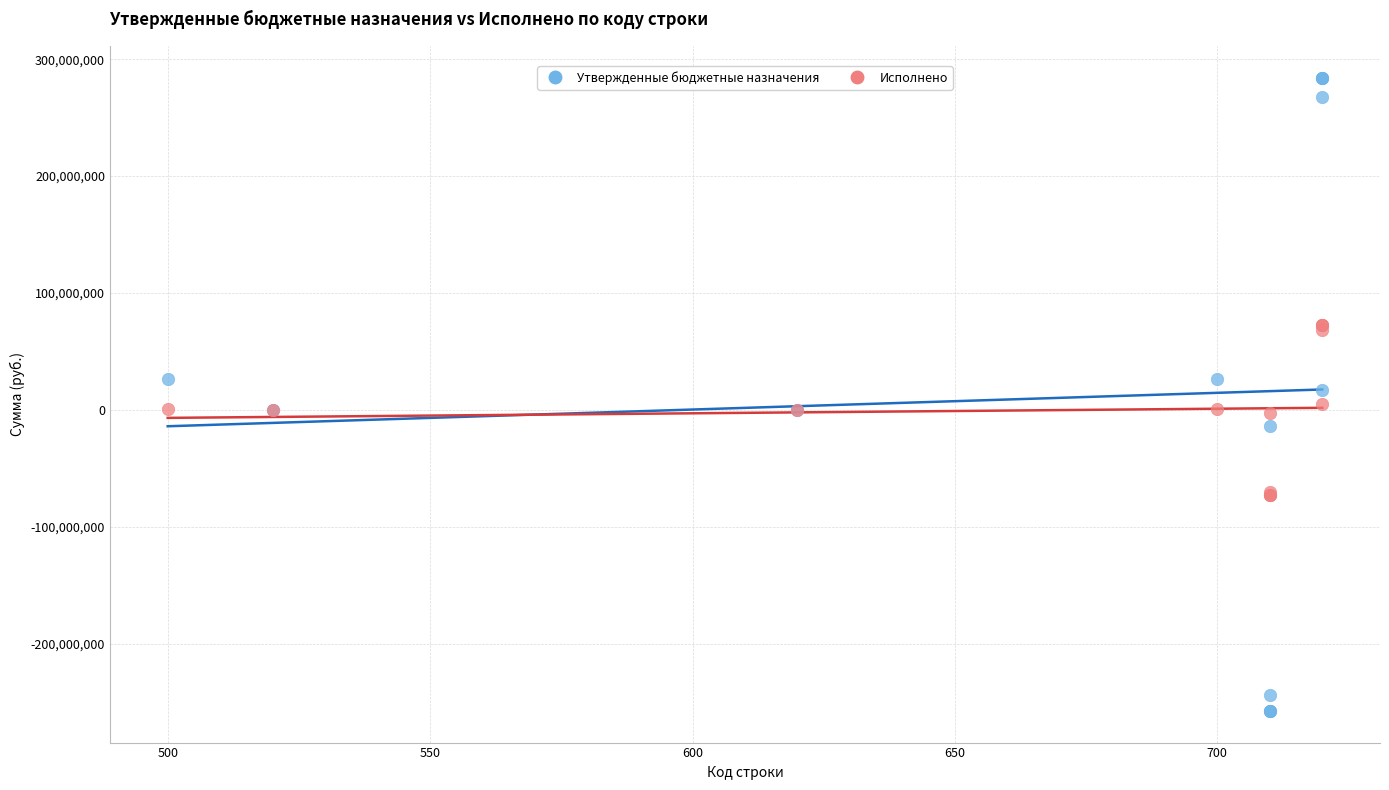

What is the X range (max minus min) for the scatter plot?

220.0